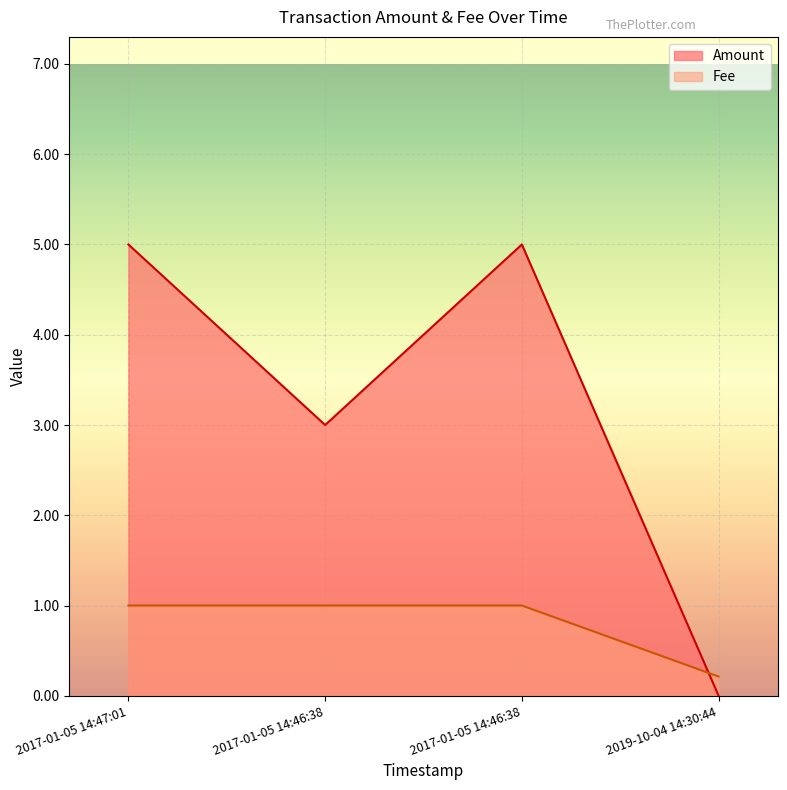

What is the approximate value of Amount at 2017-01-05 14:47:01?

5.0